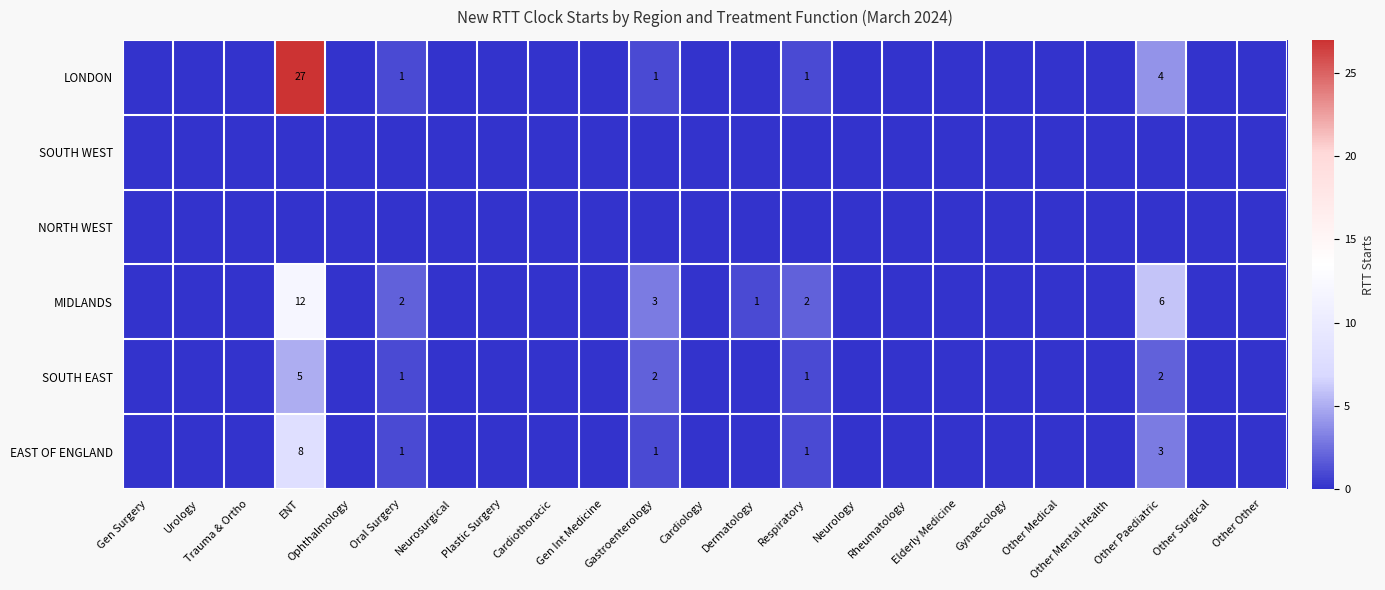

True or false: SOUTH EAST has a value of 2 at ENT.

False